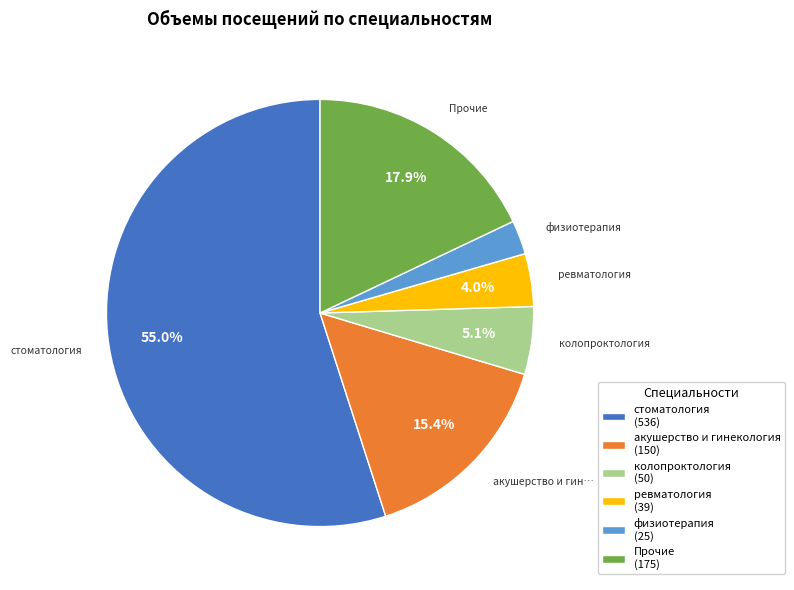

Does any single category account for the majority?

Yes